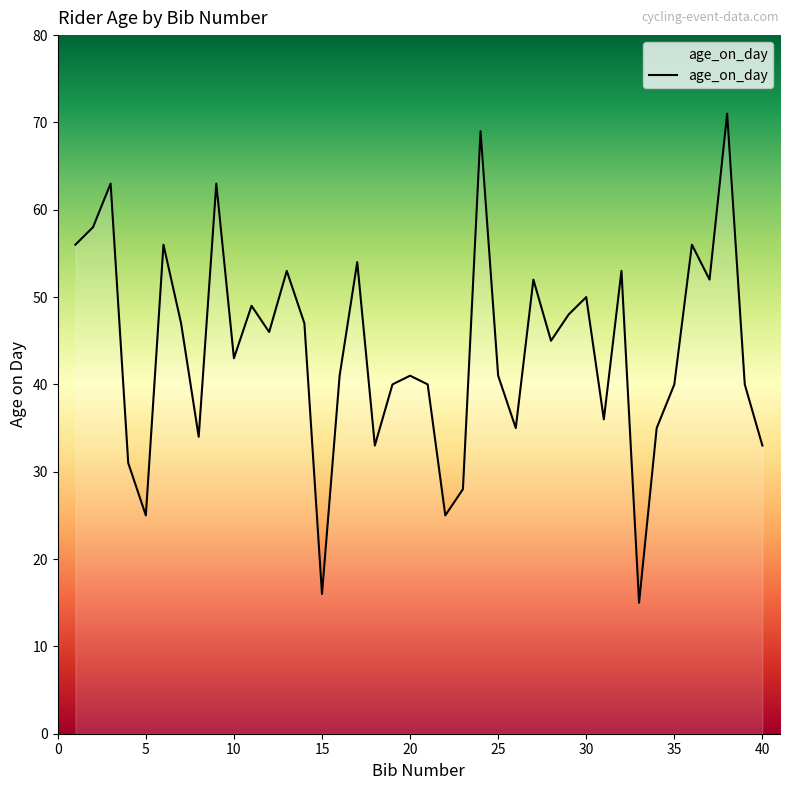

What is the difference between the maximum and minimum values?

56